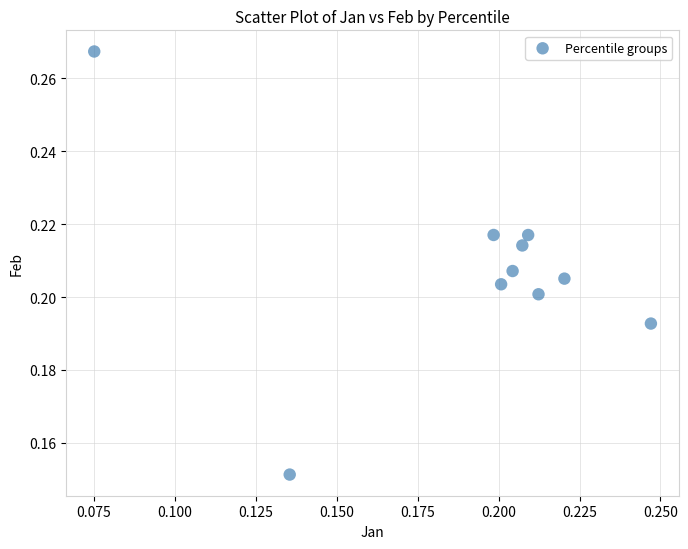

Count the number of points in this scatter plot.

10